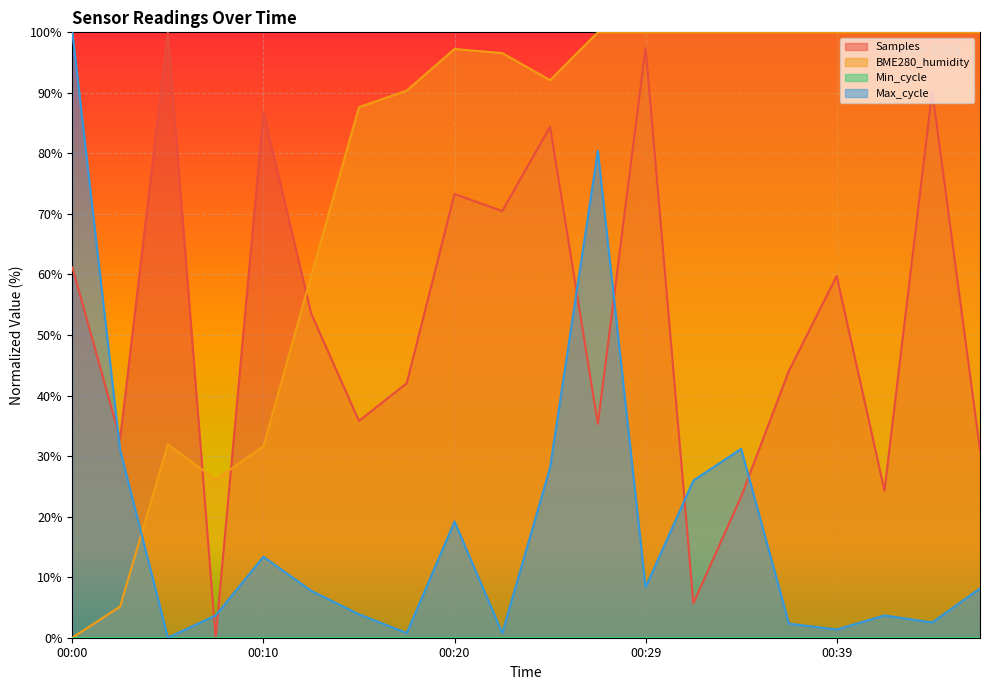

Reading left to right, list all the values displayed in this chart.

Samples: 00:00=61.2	00:03=32.8	00:05=100.0	00:07=0.0	00:10=86.8	00:12=53.5	00:15=35.8	00:17=42.0	00:20=73.3	00:22=70.5	00:24=84.4	00:27=35.3	00:29=97.4	00:32=5.7	00:34=23.3	00:37=44.1	00:39=59.7	00:42=24.3	00:44=90.3	00:46=31.0
BME280_humidity: 00:00=0.0	00:03=5.2	00:05=32.0	00:07=26.1	00:10=31.6	00:12=59.8	00:15=87.6	00:17=90.4	00:20=97.3	00:22=96.6	00:24=92.1	00:27=100.0	00:29=100.0	00:32=100.0	00:34=100.0	00:37=100.0	00:39=100.0	00:42=100.0	00:44=100.0	00:46=100.0
Max_cycle: 00:00=100.0	00:03=31.0	00:05=0.0	00:07=3.7	00:10=13.4	00:12=7.8	00:15=3.9	00:17=0.8	00:20=19.2	00:22=0.8	00:24=28.1	00:27=80.4	00:29=8.3	00:32=26.0	00:34=31.2	00:37=2.3	00:39=1.4	00:42=3.7	00:44=2.5	00:46=8.1